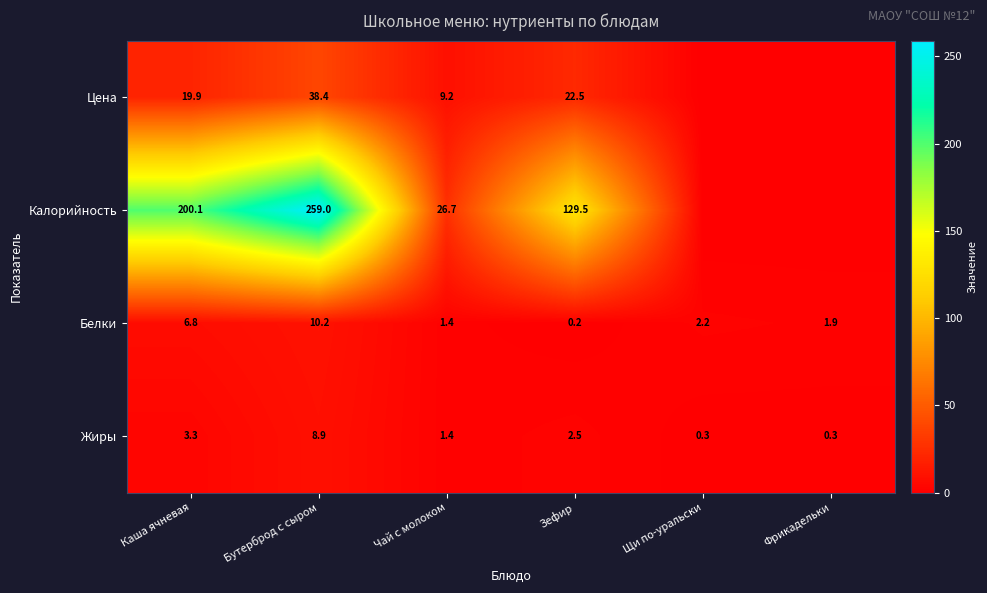

Rank the categories by Белки value from lowest to highest.

Зефир, Чай с молоком, Фрикадельки, Щи по-уральски, Каша ячневая, Бутерброд с сыром